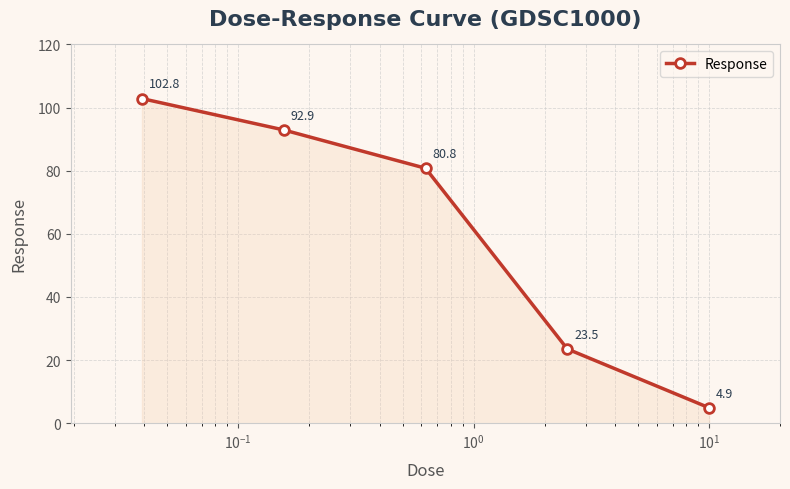

What is the maximum value shown in the chart?

102.8